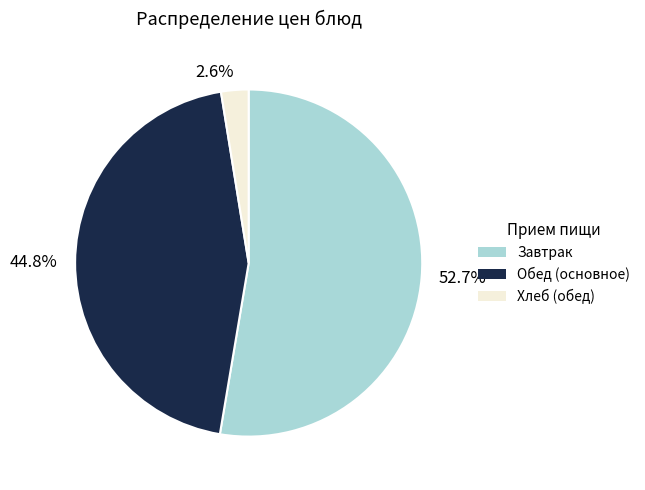

Between 52.7% and 2.6%, which is larger?

52.7%